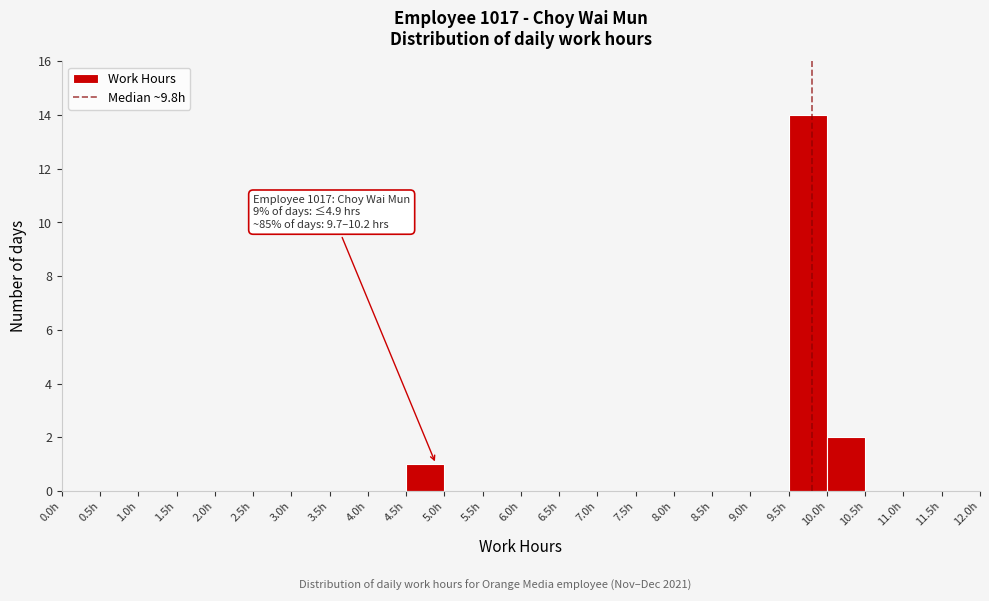

Which range on the x-axis has the tallest bar?

9.5 to 10.0